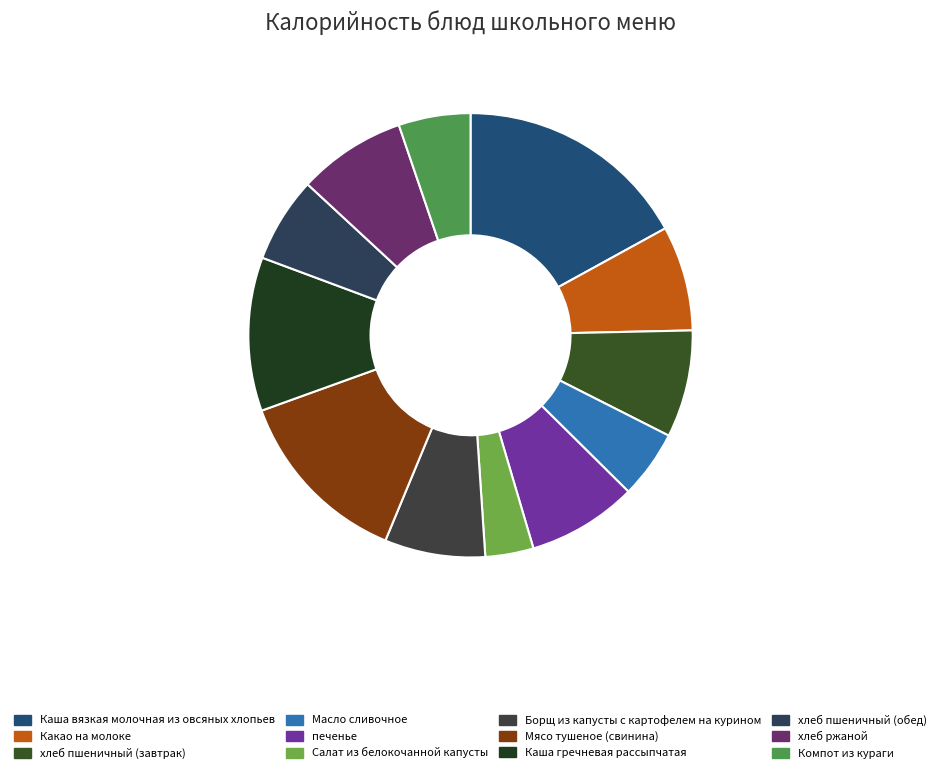

Rank the categories by value from highest to lowest.

Каша вязкая молочная из овсяных хлопьев, Мясо тушеное (свинина), Каша гречневая рассыпчатая, печенье, хлеб ржаной, хлеб пшеничный (завтрак), Какао на молоке, Борщ из капусты с картофелем на курином, хлеб пшеничный (обед), Компот из кураги, Масло сливочное, Салат из белокочанной капусты